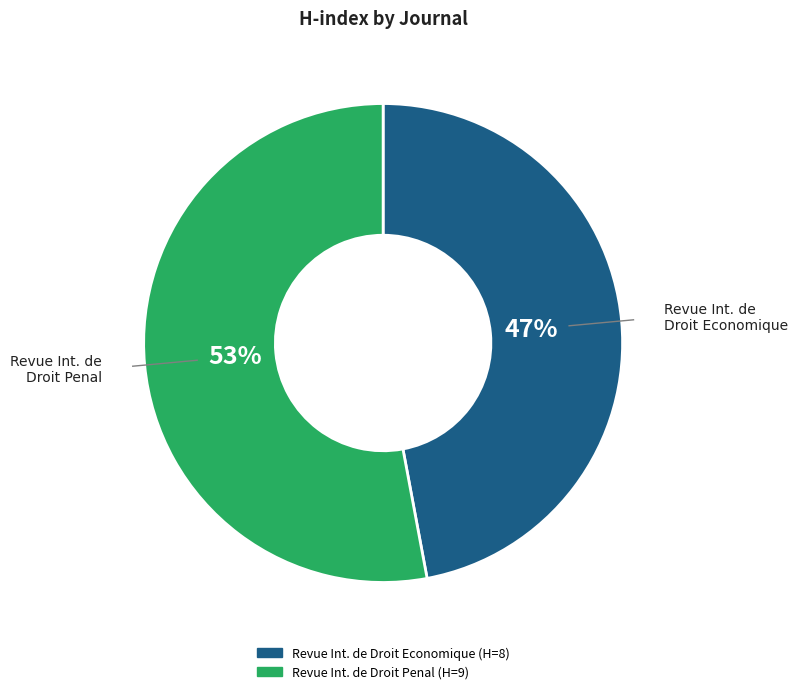

To the nearest percent, what is the average slice percentage?

50%